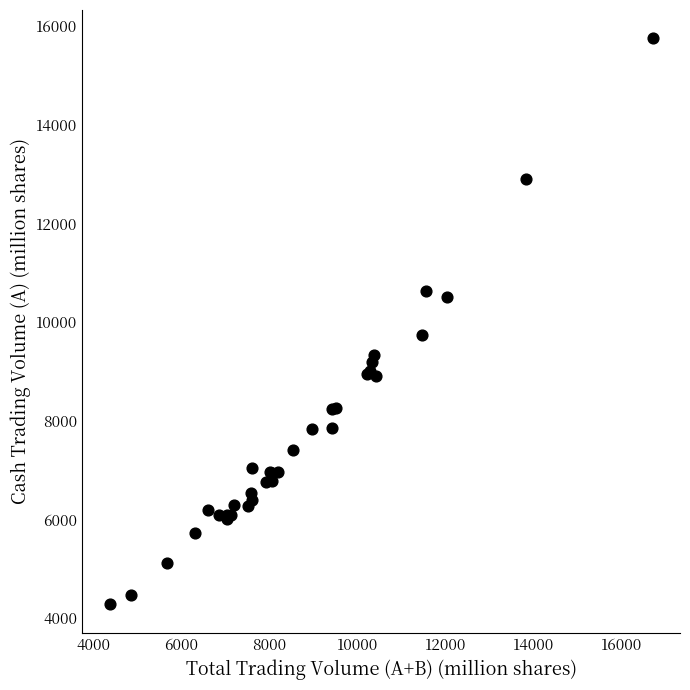

What Y value in the scatter plot is closest to 10018?

9743